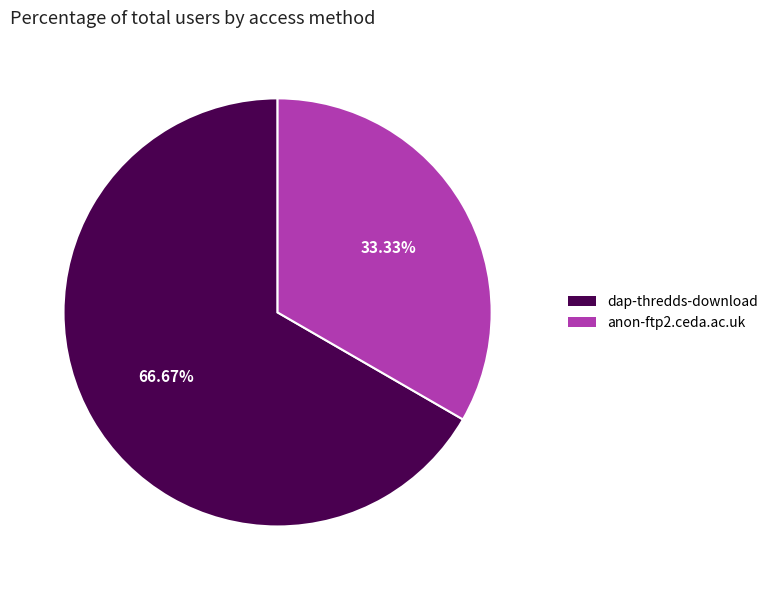

To the nearest percent, what portion does dap-thredds-download represent?

67%